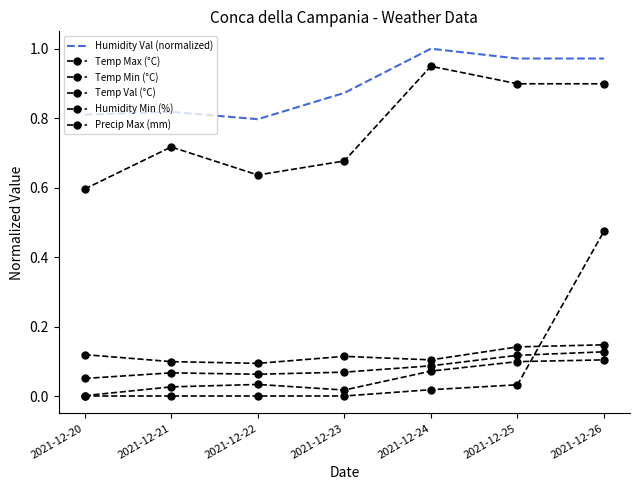

The value of Humidity Val (normalized) at 2021-12-20 is 0.8. True or false?

True